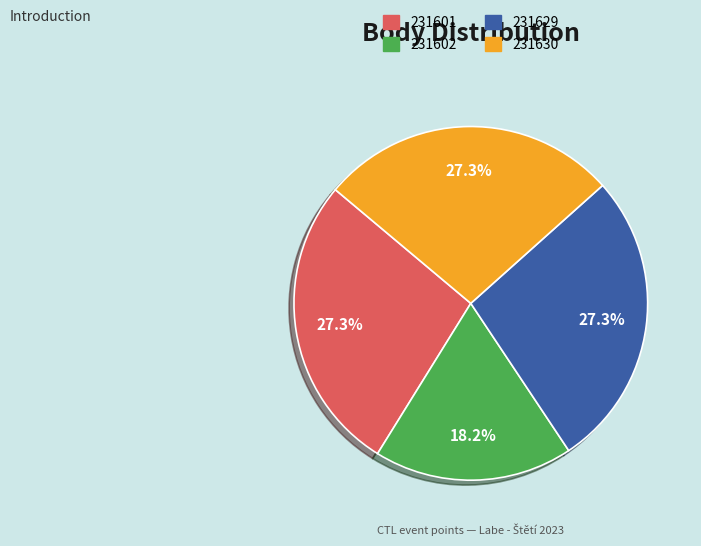

What is the ratio of the value at 231601 to the value at 231630?

1.0